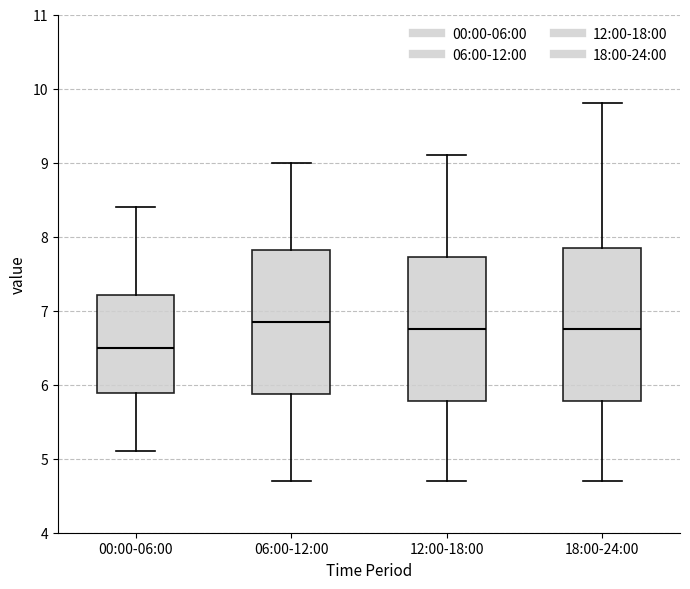

Which box is the tallest, from its lower edge to its upper edge?

18:00-24:00